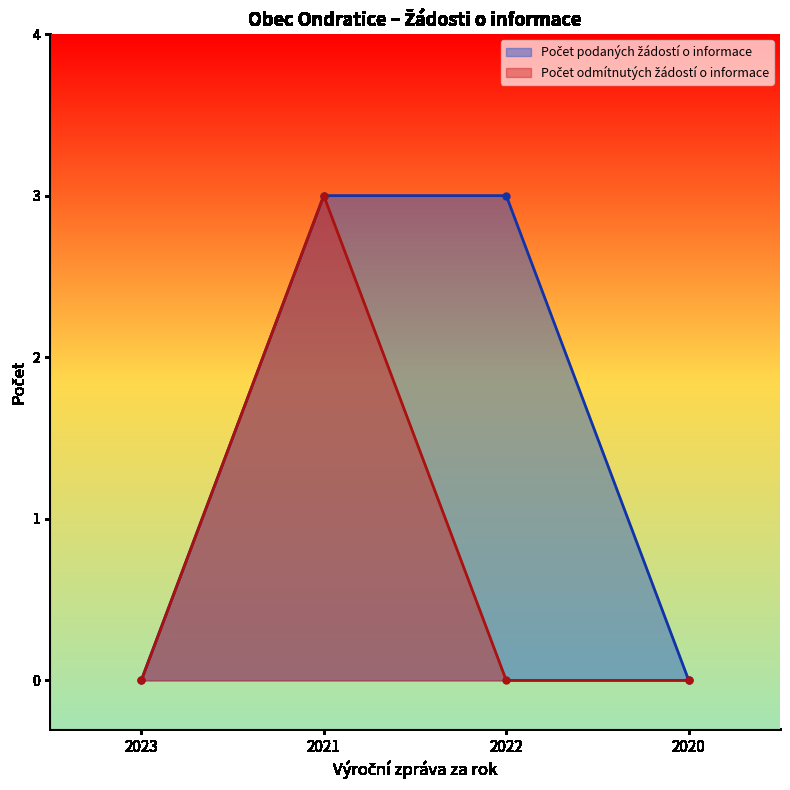

List the series in order of their overall mean, highest first.

Počet podaných žádostí o informace, Počet odmítnutých žádostí o informace